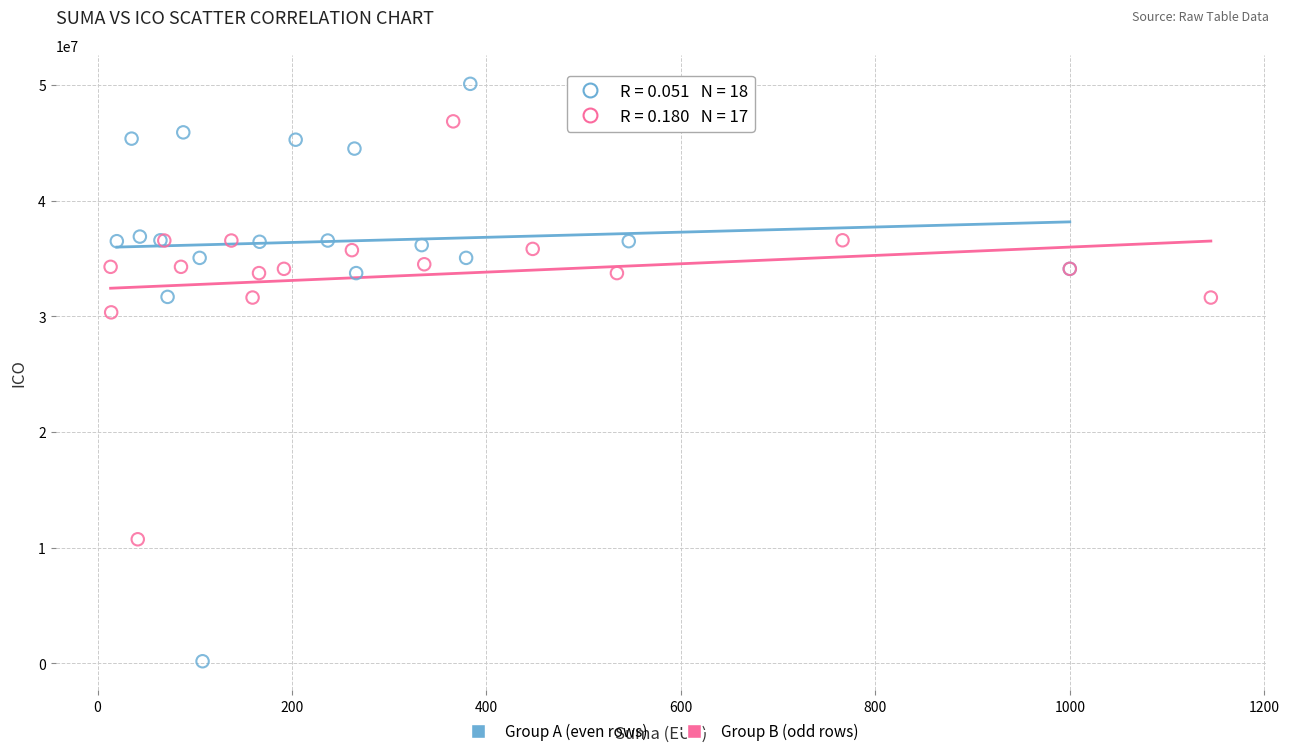

Which series contains the highest Y value?

Group A (even rows)